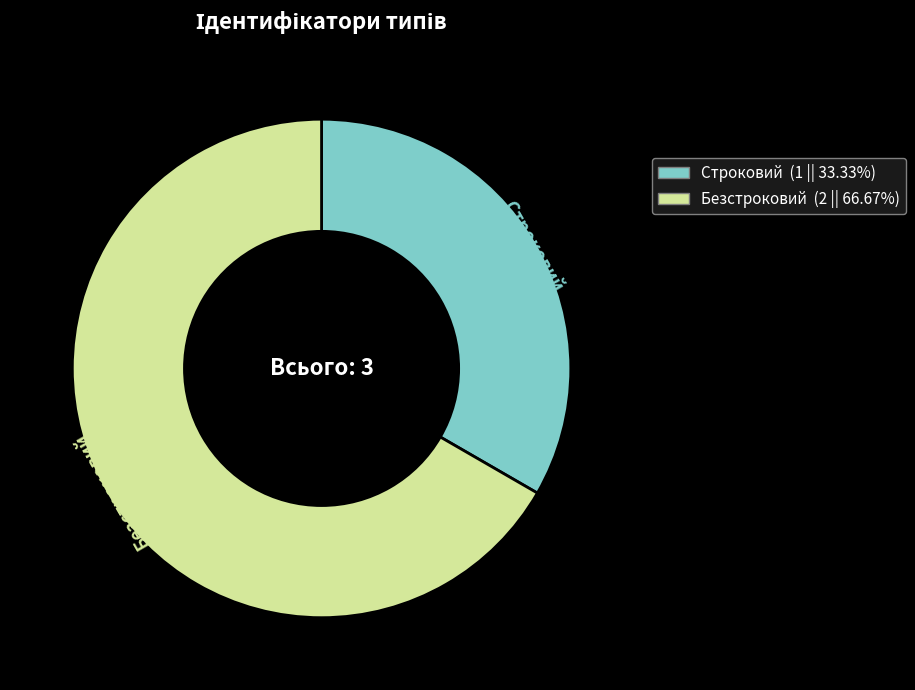

Rank the categories by value from lowest to highest.

Строковий, Безстроковий